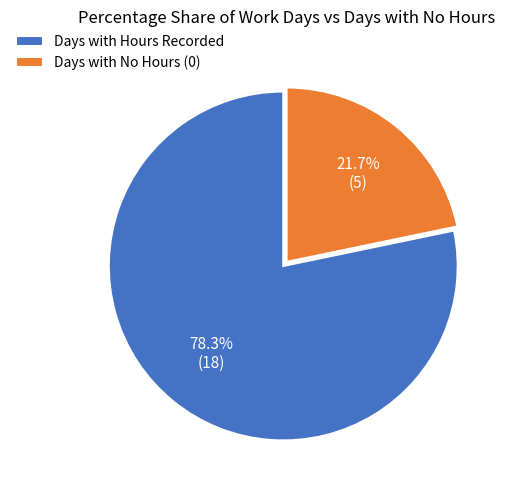

Is there any slice that represents more than half of the pie?

Yes